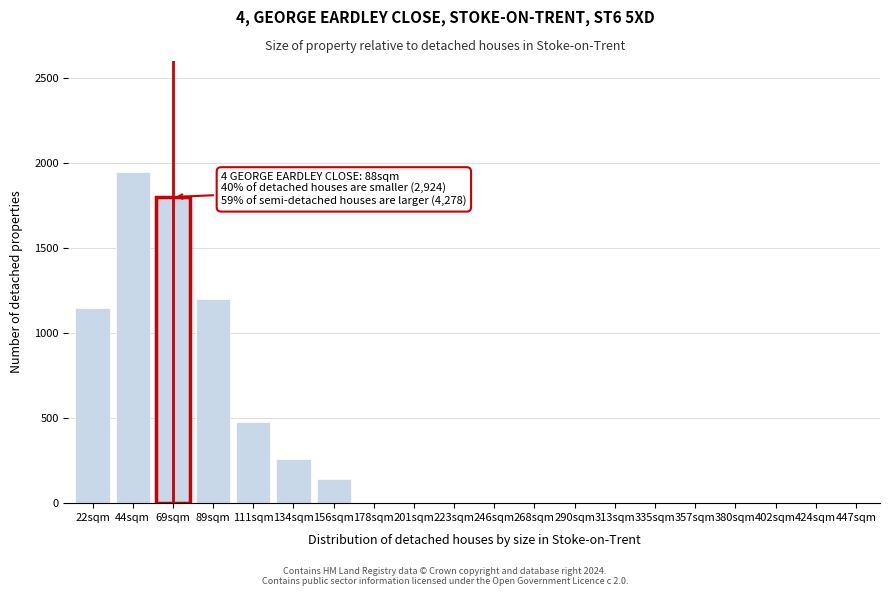

Reading left to right, what are all the values shown in this chart?

22sqm=1150	44sqm=1950	69sqm=1800	89sqm=1200	111sqm=480	134sqm=260	156sqm=140	178sqm=0	201sqm=0	223sqm=0	246sqm=0	268sqm=0	290sqm=0	313sqm=0	335sqm=0	357sqm=0	380sqm=0	402sqm=0	424sqm=0	447sqm=0